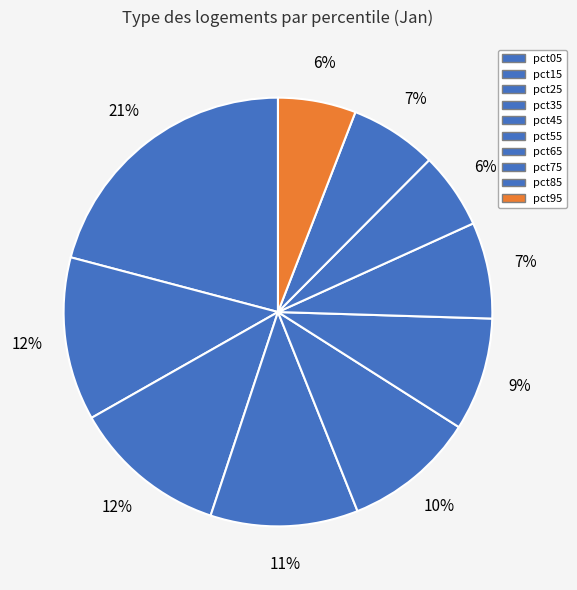

To the nearest percent, what is the average slice percentage?

10%